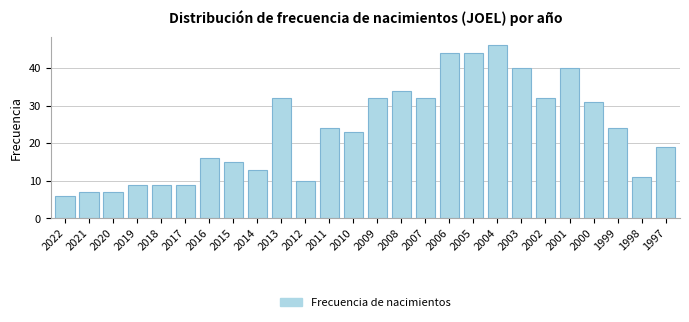

Reading left to right, list all the values displayed in this chart.

2022=6	2021=7	2020=7	2019=9	2018=9	2017=9	2016=16	2015=15	2014=13	2013=32	2012=10	2011=24	2010=23	2009=32	2008=34	2007=32	2006=44	2005=44	2004=46	2003=40	2002=32	2001=40	2000=31	1999=24	1998=11	1997=19